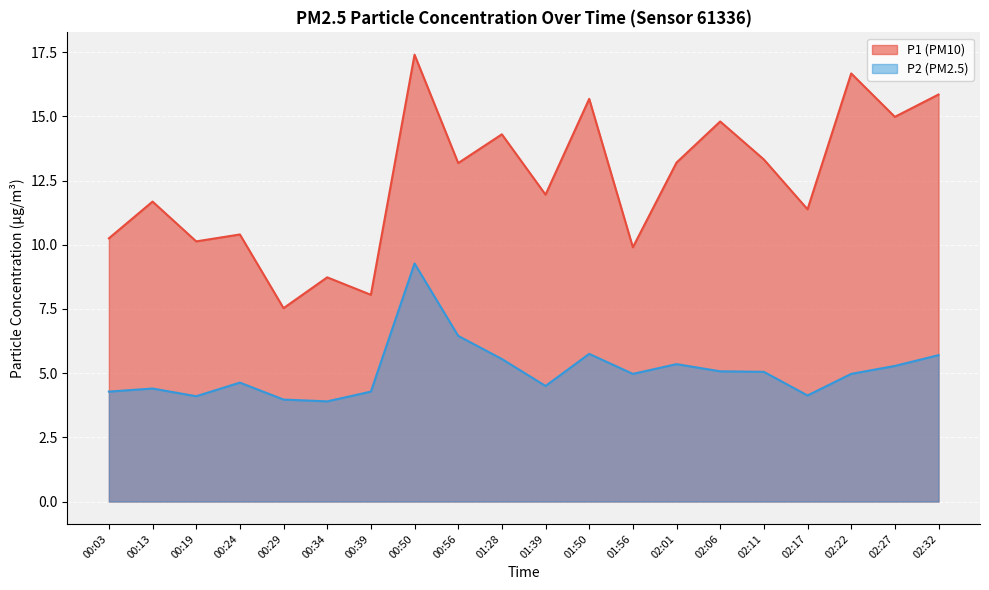

What is the highest value of the P1 series?

17.4